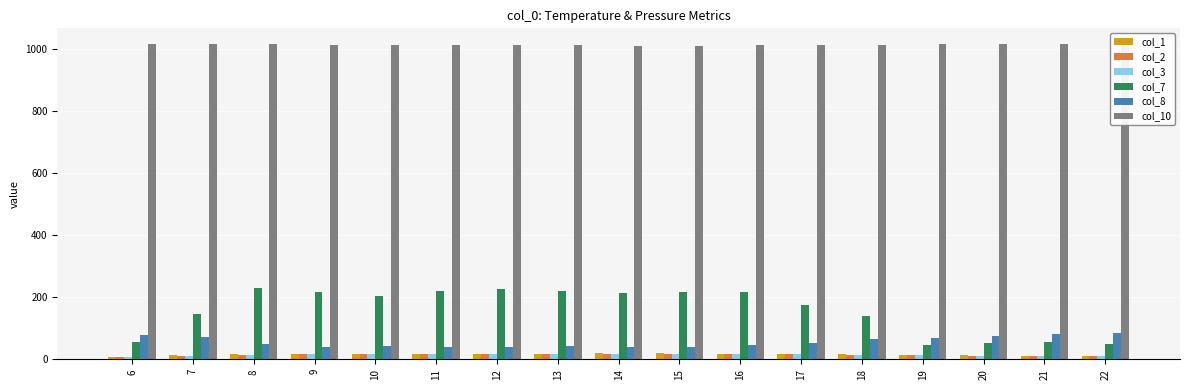

What is the greatest value displayed?

1017.0